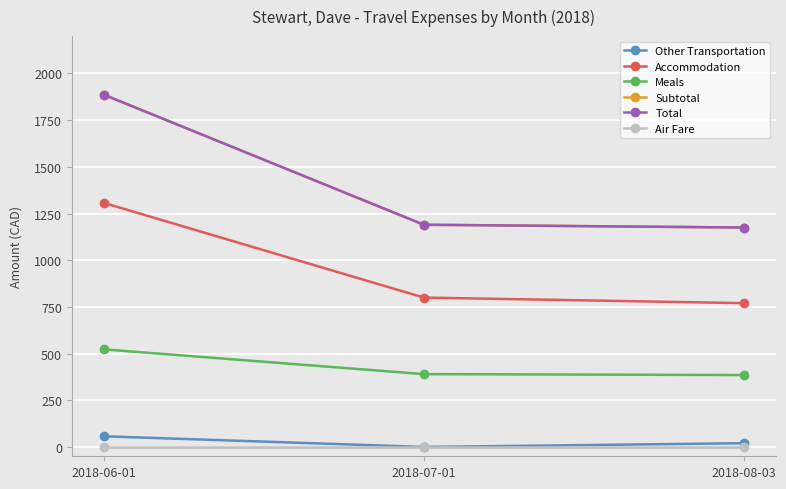

Which category has the highest value in the Subtotal series?

2018-06-01